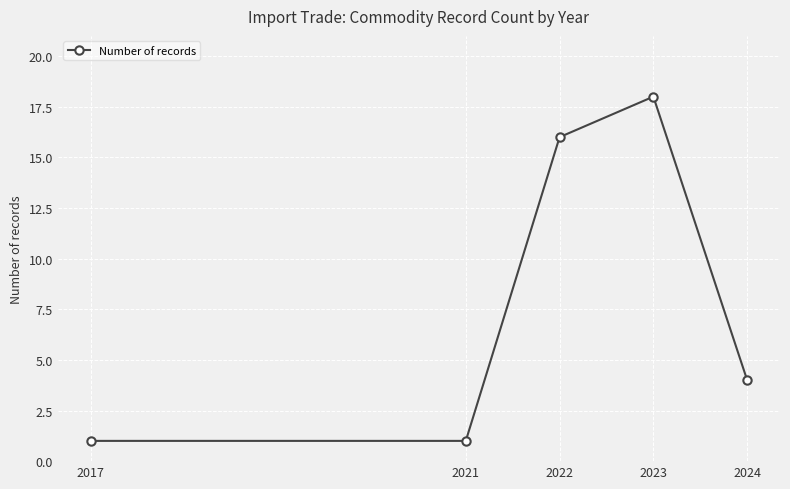

How many distinct data groups are displayed?

1